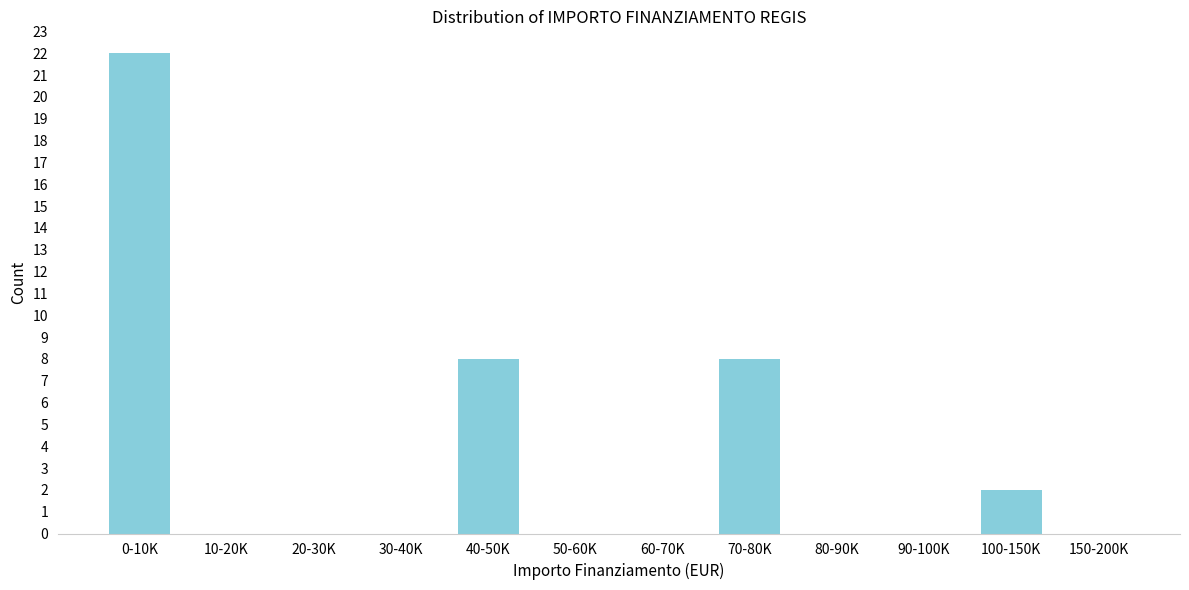

Reading right to left, extract all data points from this chart.

150-200K=0	100-150K=2	90-100K=0	80-90K=0	70-80K=8	60-70K=0	50-60K=0	40-50K=8	30-40K=0	20-30K=0	10-20K=0	0-10K=22